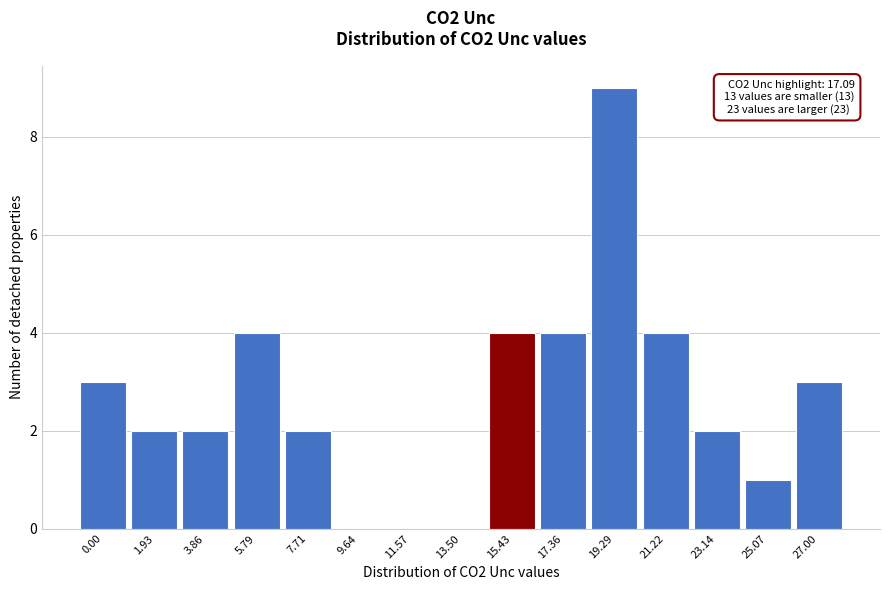

Reading left to right, list all the values displayed in this chart.

0.00=3	1.93=2	3.86=2	5.79=4	7.71=2	9.64=0	11.57=0	13.50=0	15.43=4	17.36=4	19.29=9	21.22=4	23.14=2	25.07=1	27.00=3